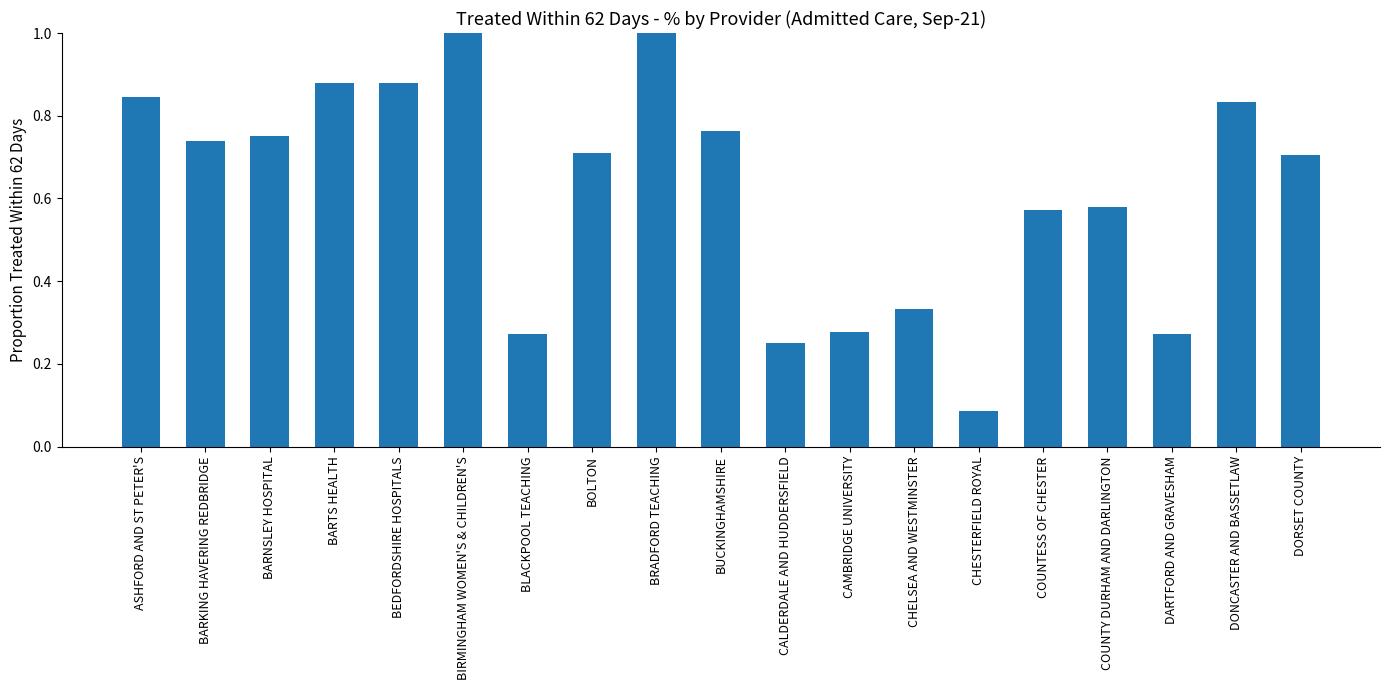

What is the sum of the values at BOLTON and DORSET COUNTY?

1.4